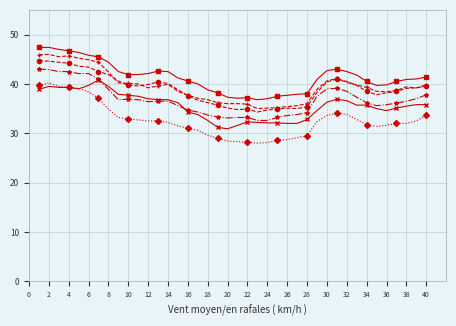

What is the minimum value shown in the chart?

28.0